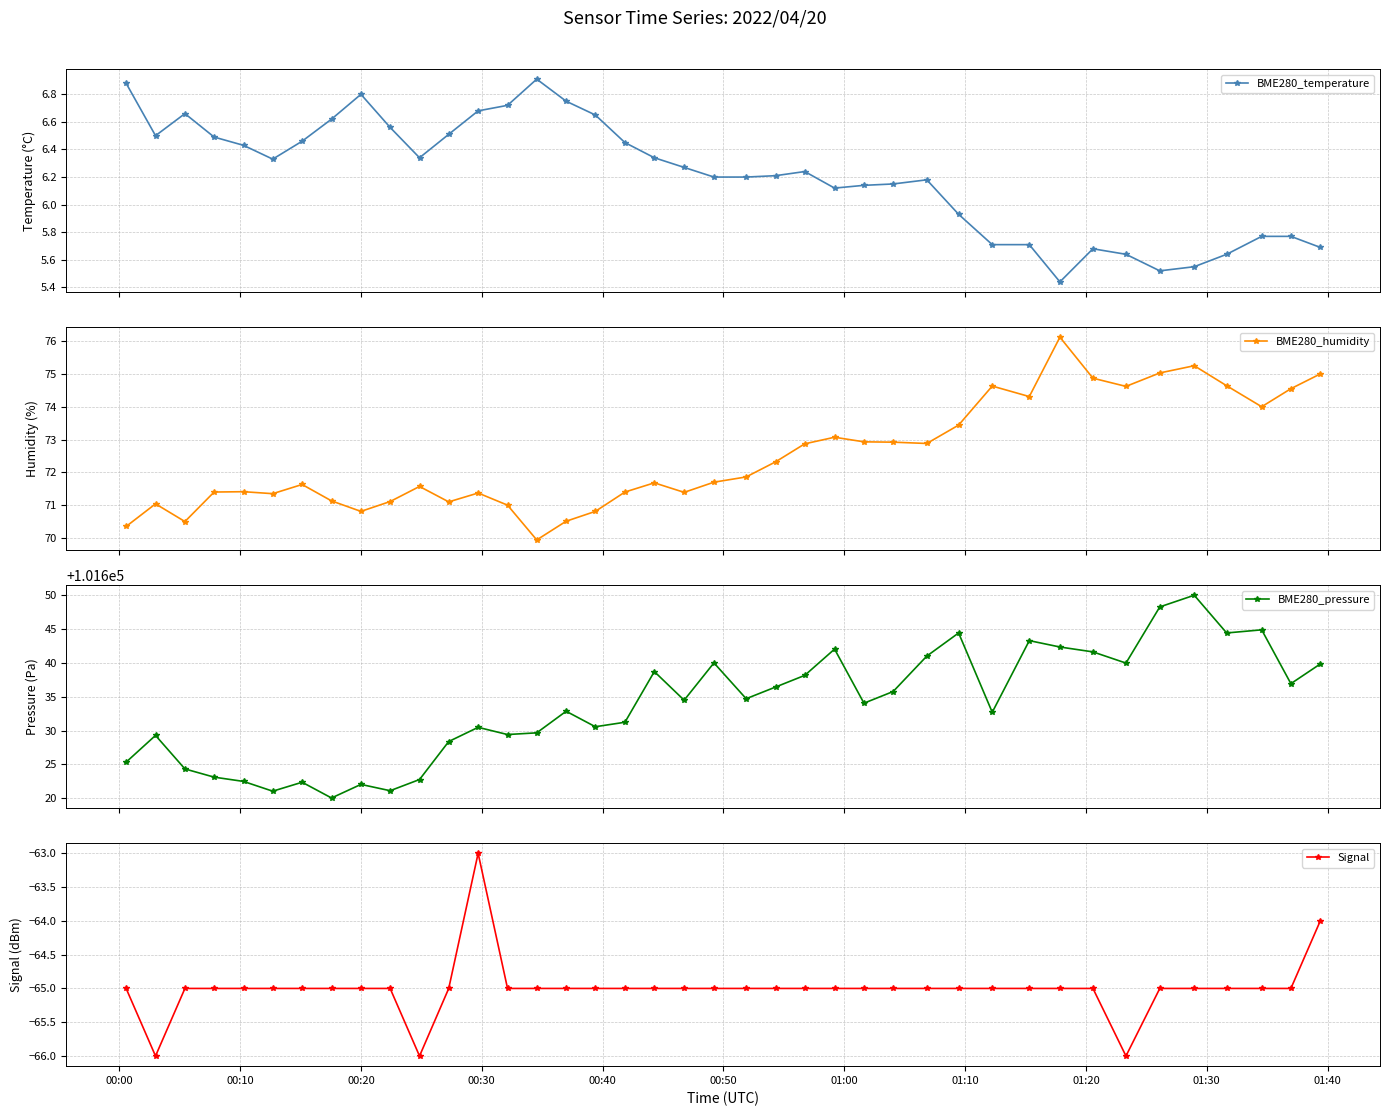

How many lines are shown in the chart?

4